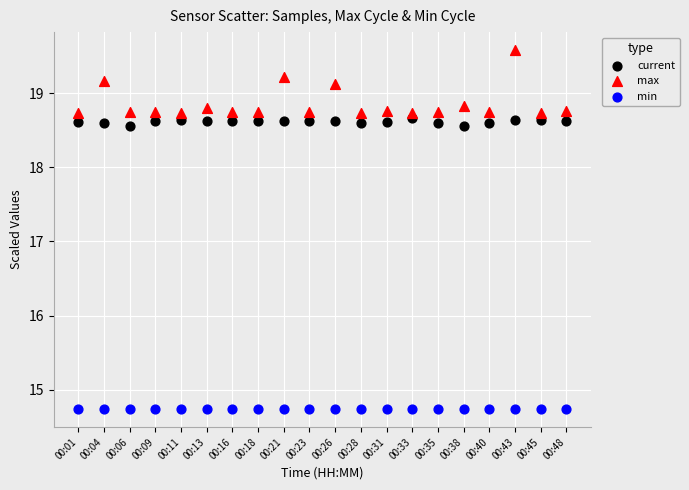

Which series reaches the maximum Y coordinate?

max